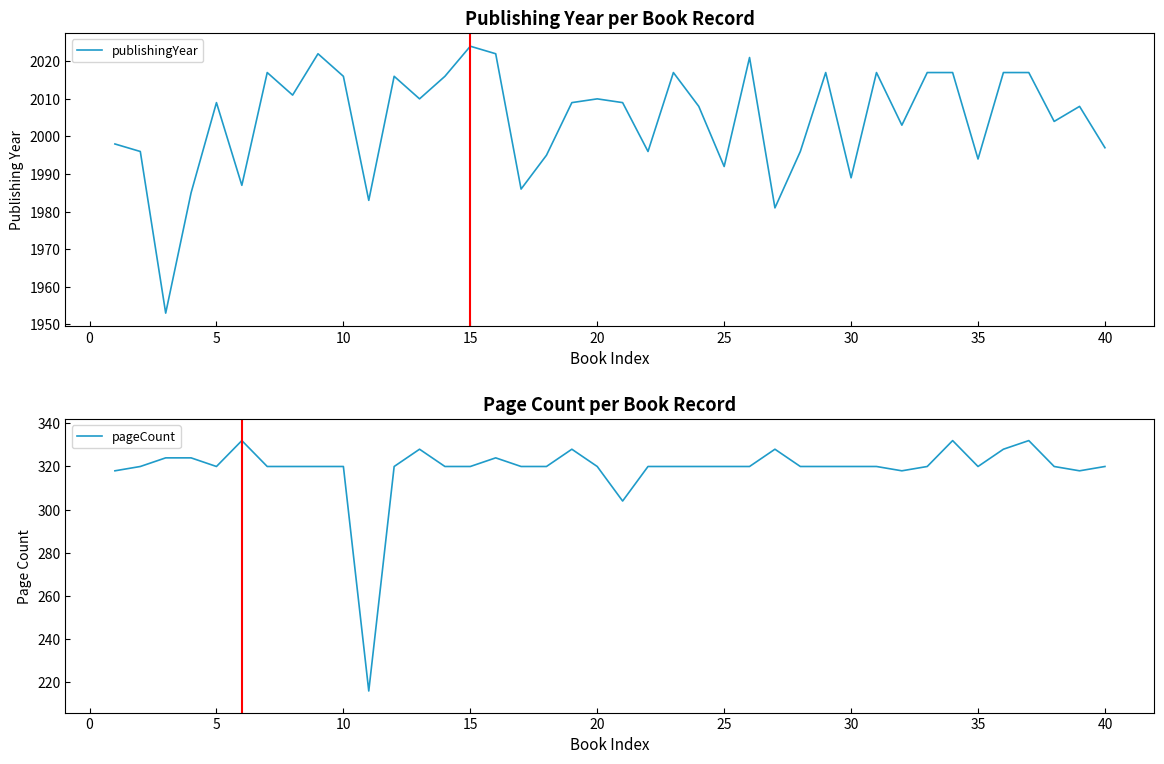

The value of publishingYear at 10 is 2016. True or false?

True